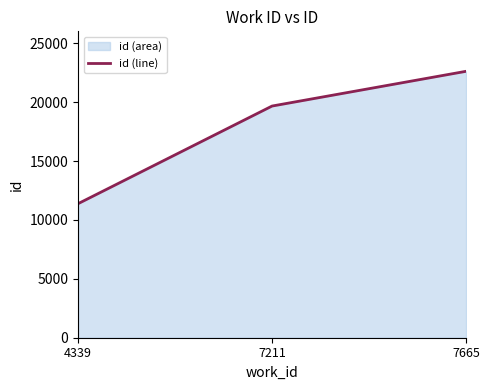

How many lines are shown in the chart?

1